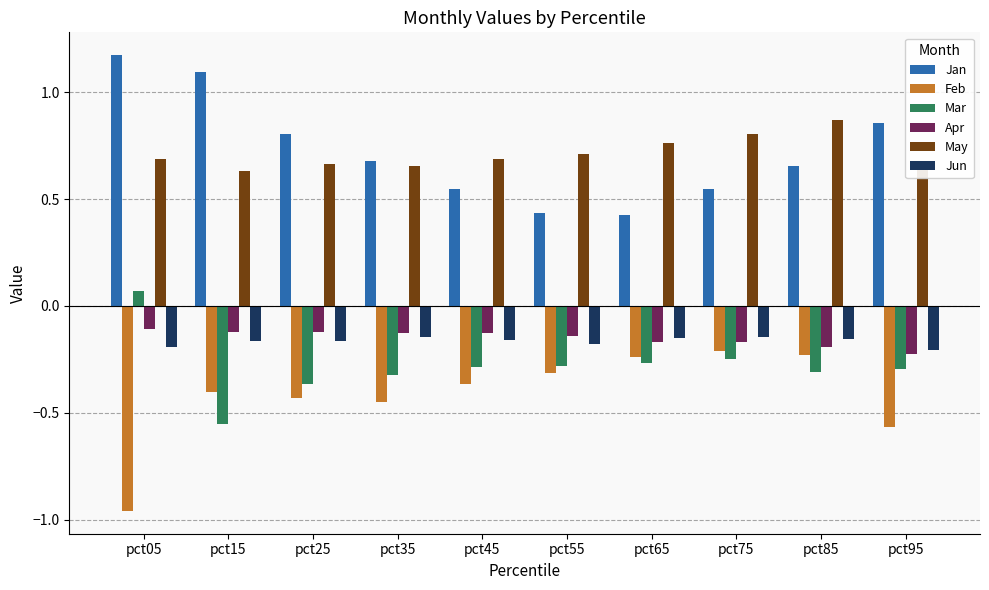

At pct25, list the series in order from smallest to largest.

Feb, Mar, Jun, Apr, May, Jan